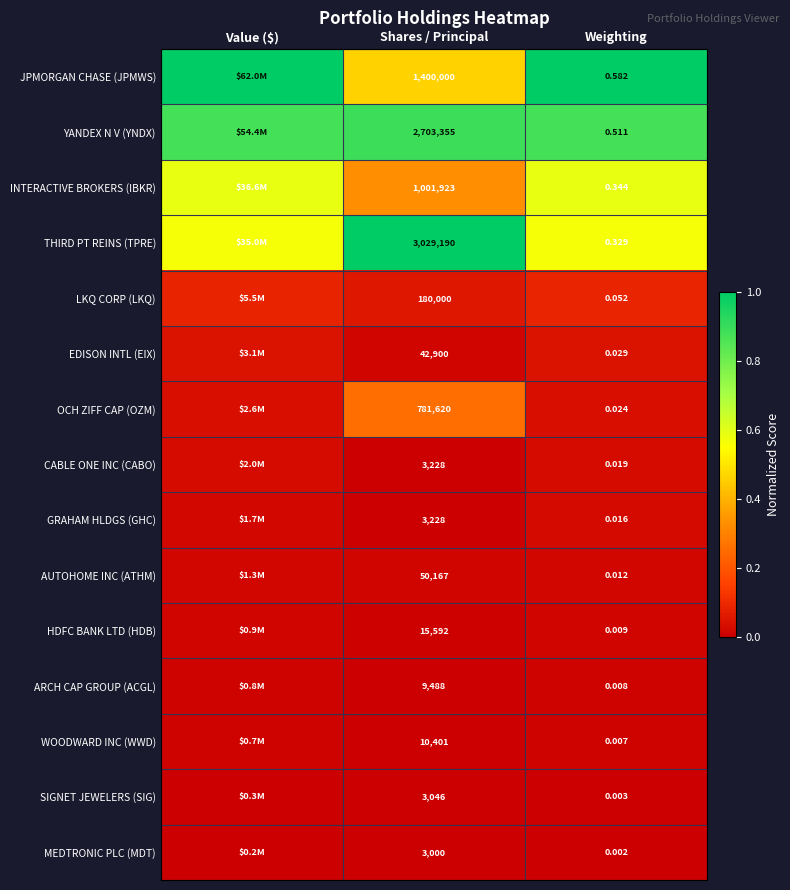

True or false: LKQ CORP (LKQ) has a value of 0.1 at Shares / Principal.

False